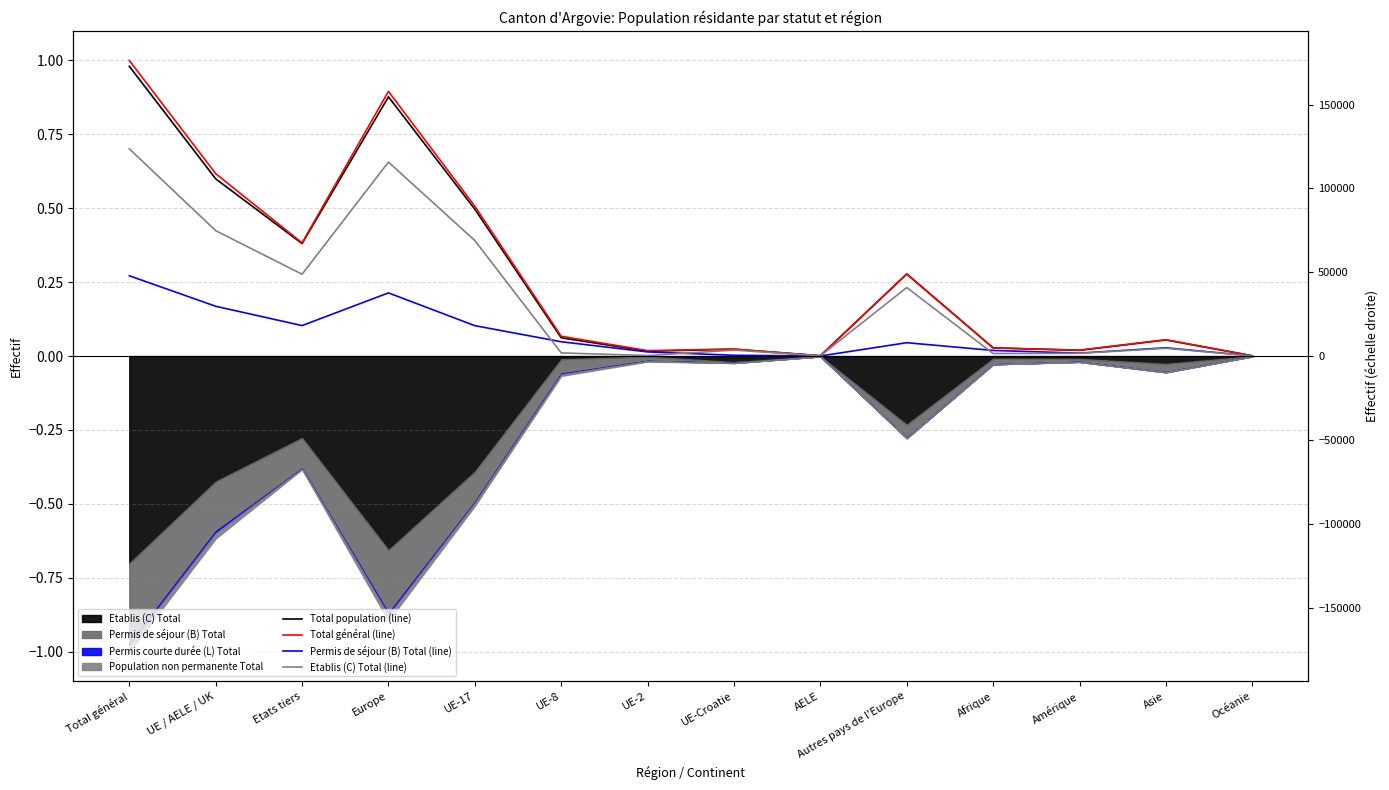

What is the total value across all series at Europe?

2.6